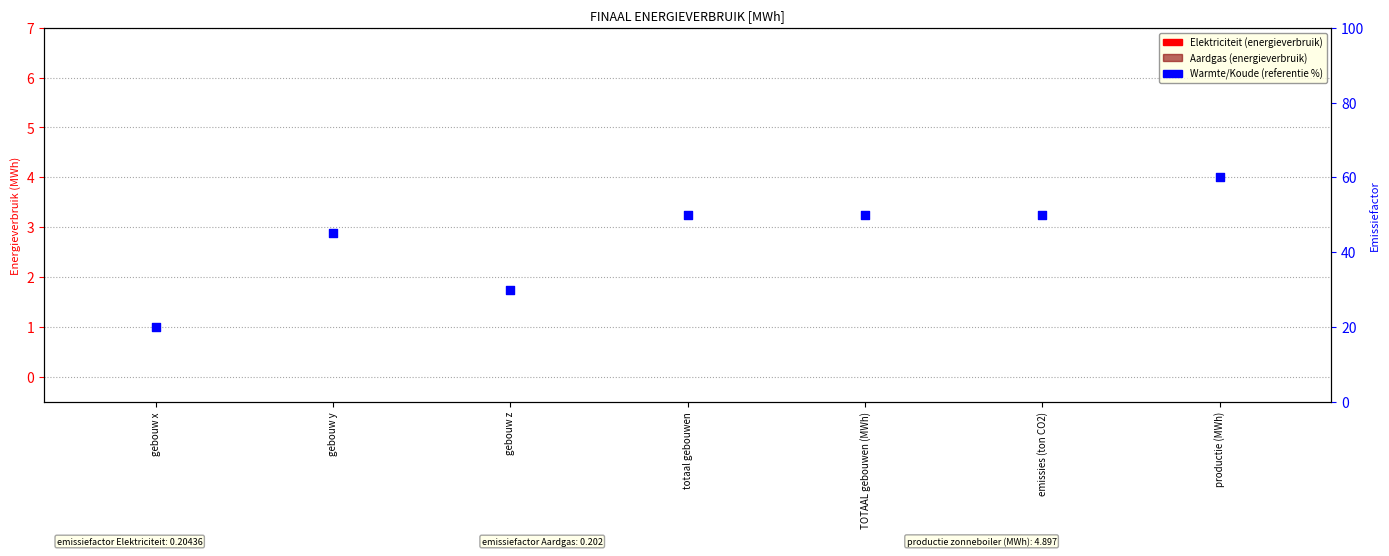

At how many categories does at least one series exceed 21?

6